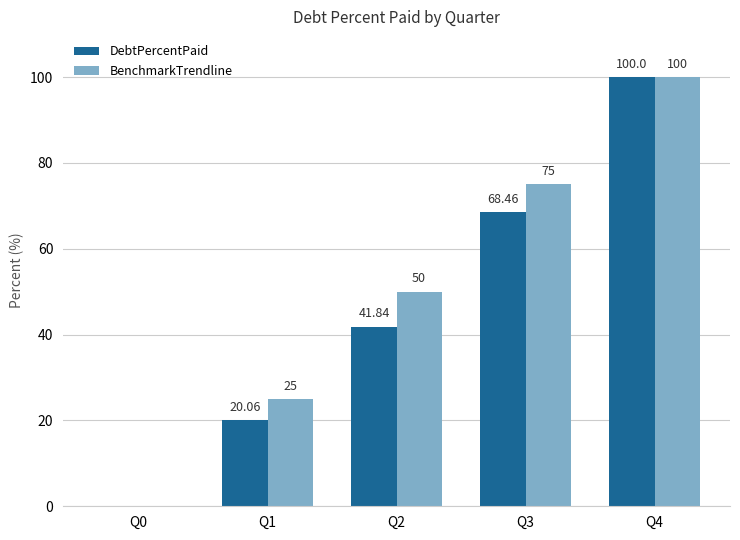

Reading right to left, transcribe all the data shown in this chart.

DebtPercentPaid: 100.0	68.5	41.8	20.1	0.0
BenchmarkTrendline: 100.0	75.0	50.0	25.0	0.0